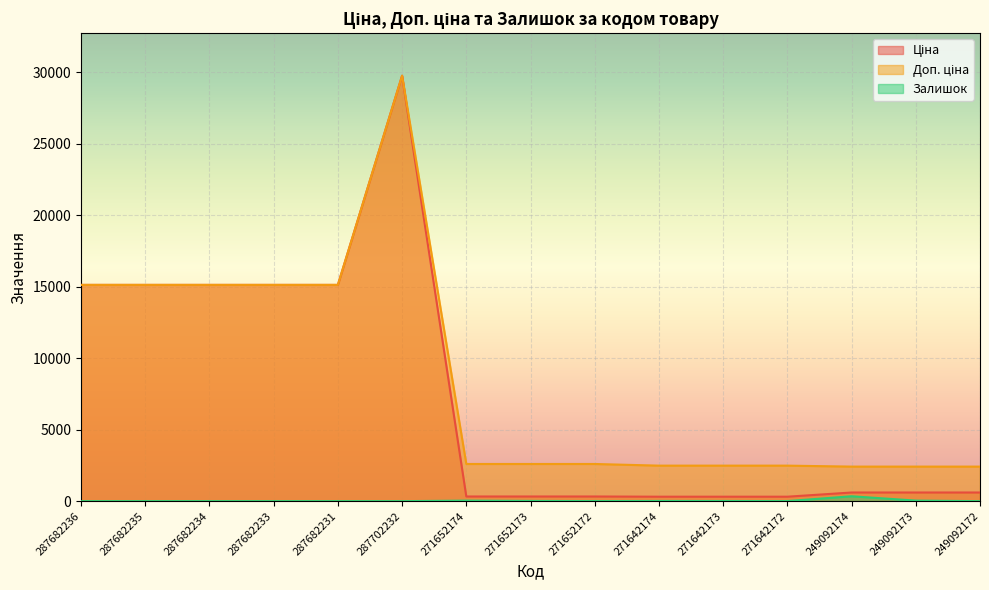

The Ціна series shows 15120.0 at 287682233. True or false?

True